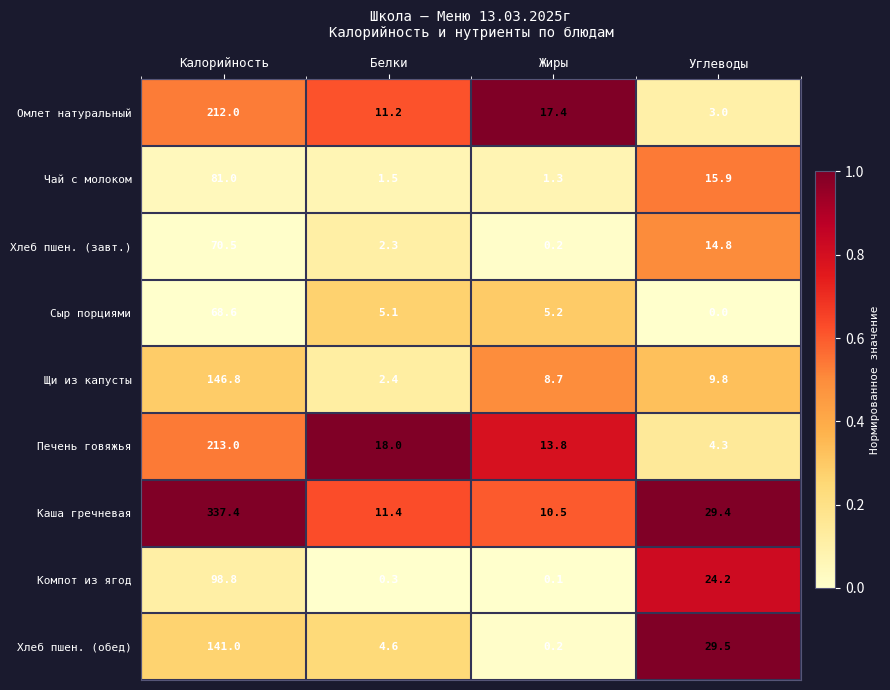

Which series has the largest total across all categories?

Каша гречневая